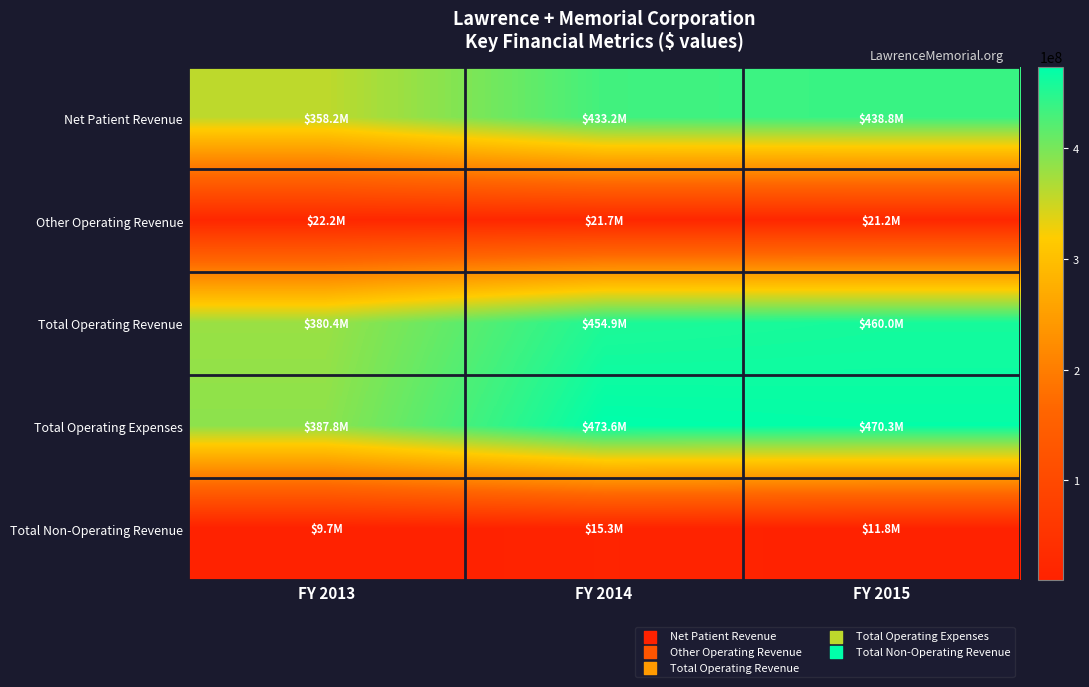

At which category is the sum across all series the highest?

FY 2015